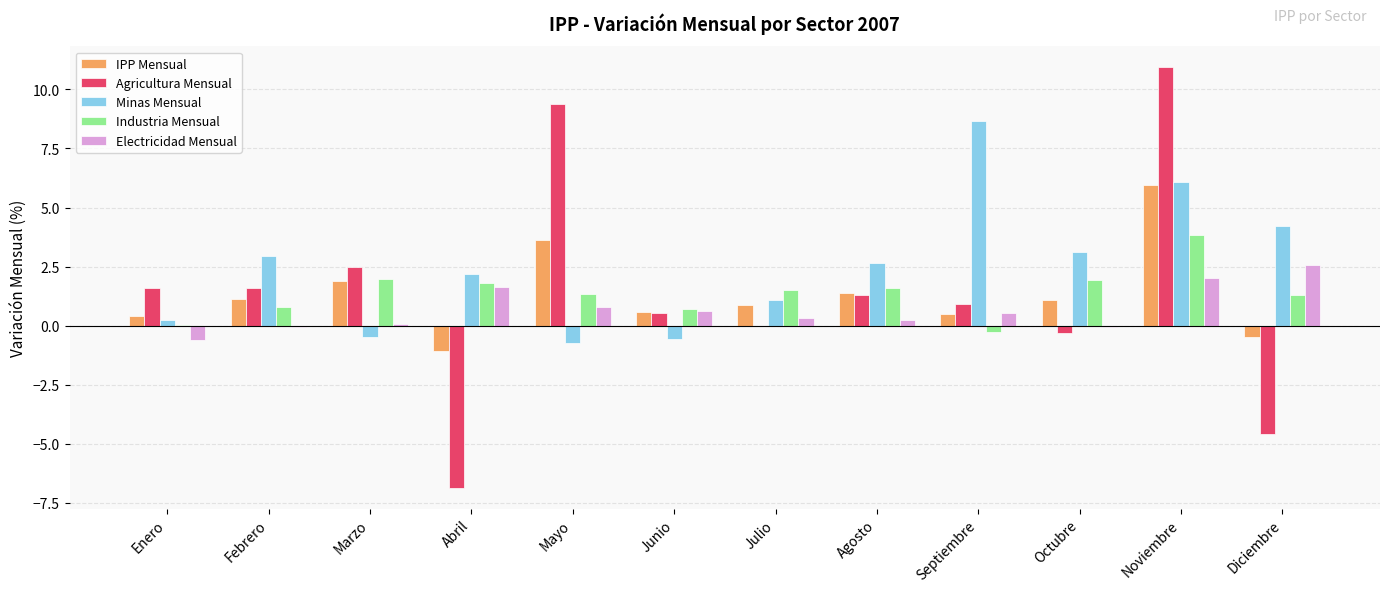

Between Febrero and Mayo, which series saw the biggest shift?

Agricultura Mensual